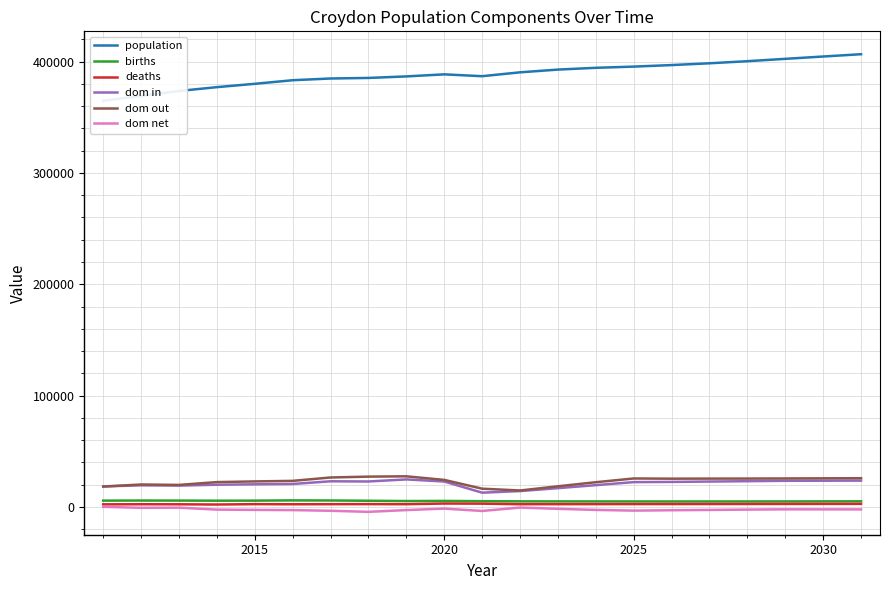

Which series has the largest range (max minus min)?

population